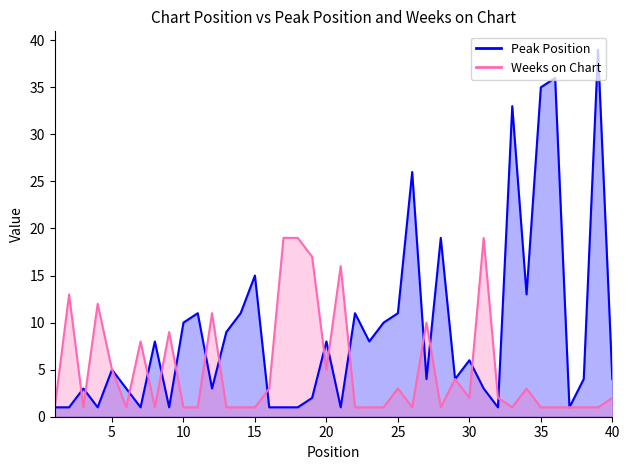

Between 3 and 21, which series saw the biggest shift?

Weeks on Chart